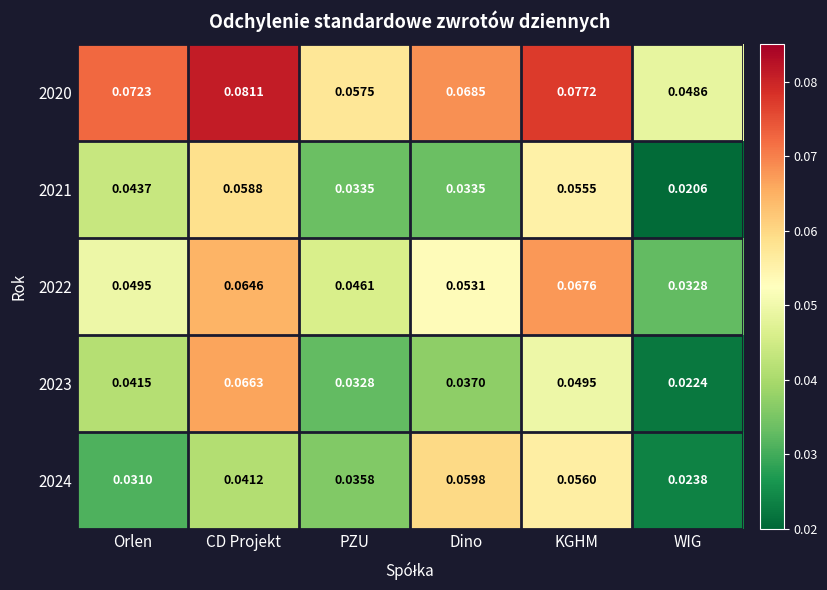

List the series in order of their peak value, lowest first.

2021, 2024, 2023, 2022, 2020